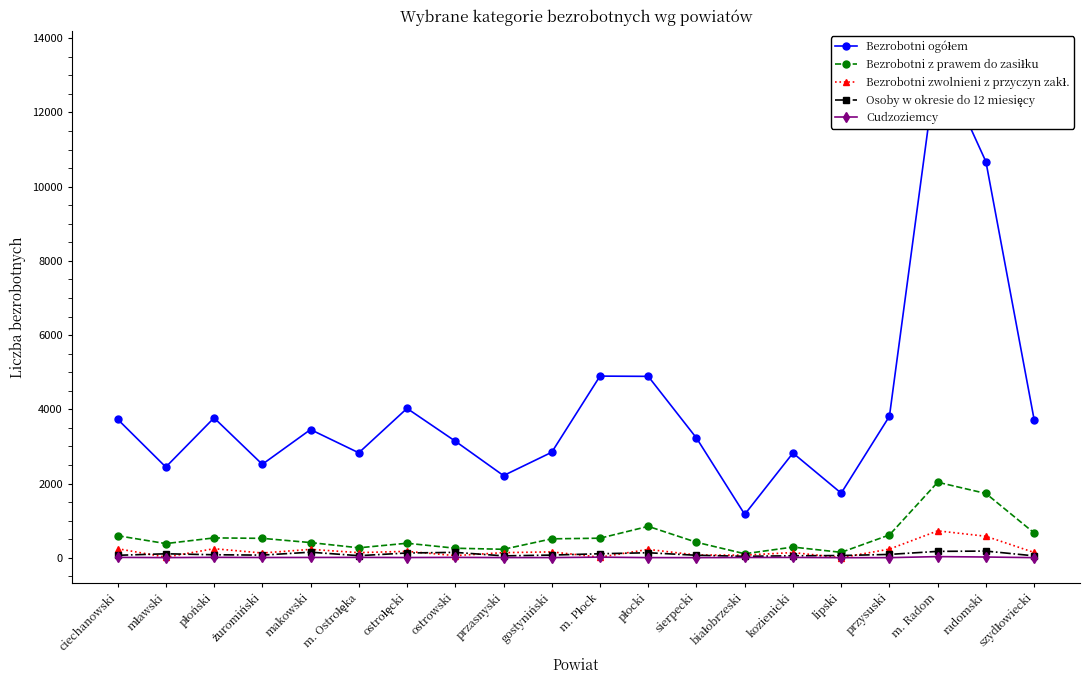

Where is the first local minimum for Bezrobotni z prawem do zasiłku?

mławski